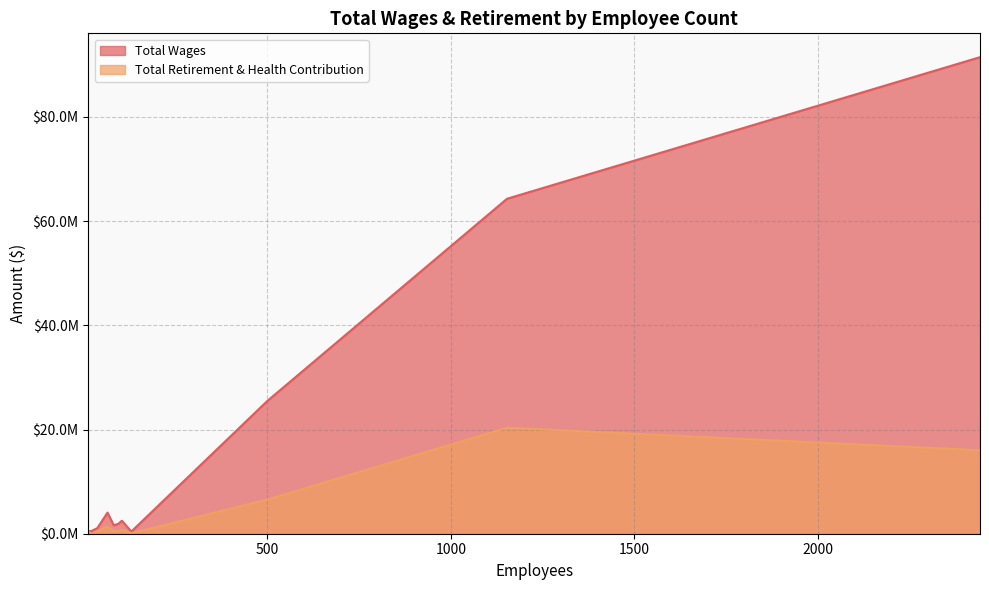

What is the difference between the highest and lowest values at 37?

568099